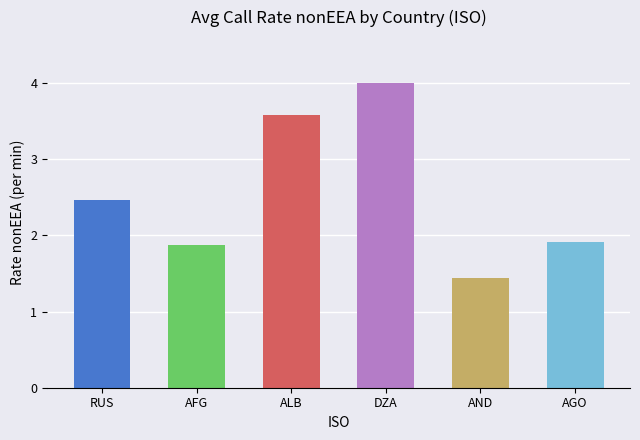

What is the difference between the second highest and second lowest values?

1.7